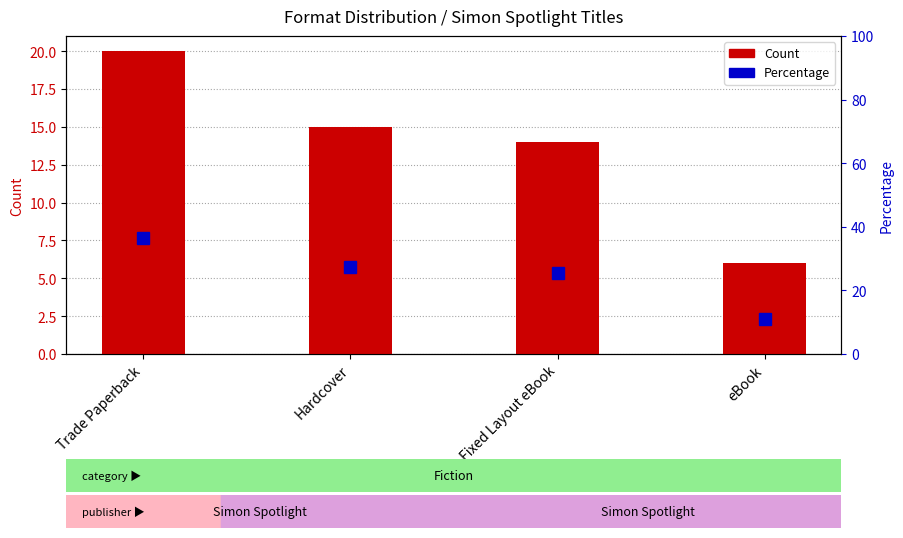

How many categories are shown in the chart?

4